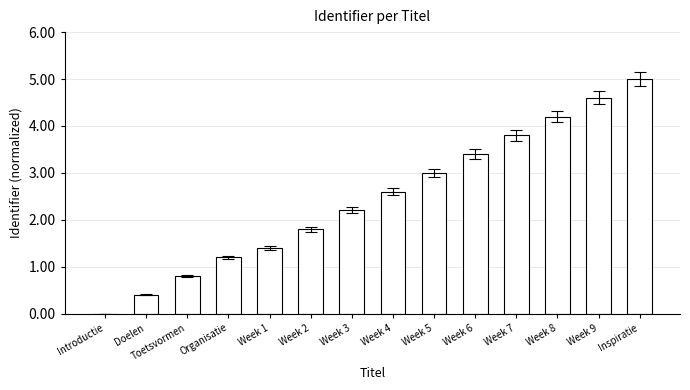

What is the sum of the values at Week 5 and Organisatie?

4.2